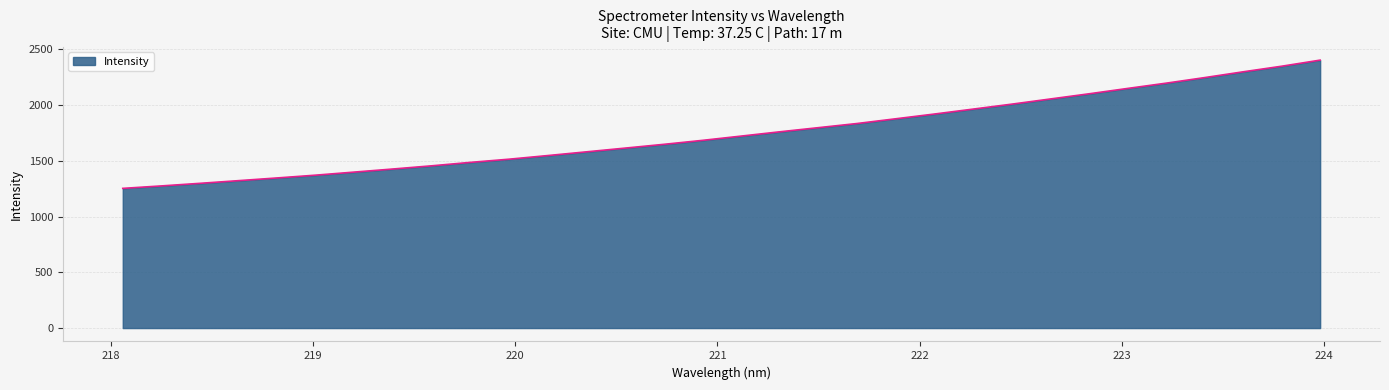

What is the greatest value displayed?

2402.1